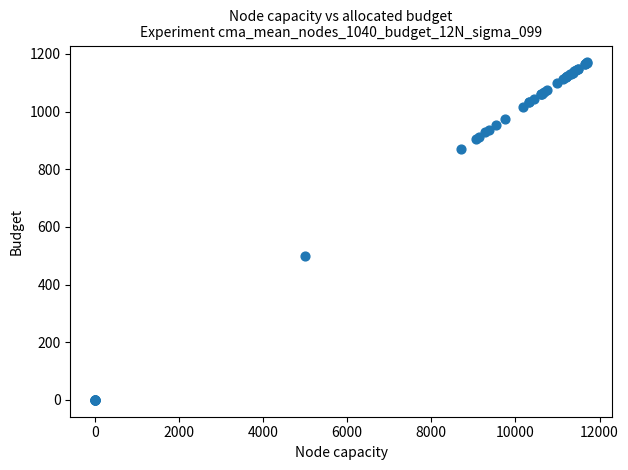

What Y value in the scatter plot is closest to 585?

500.0